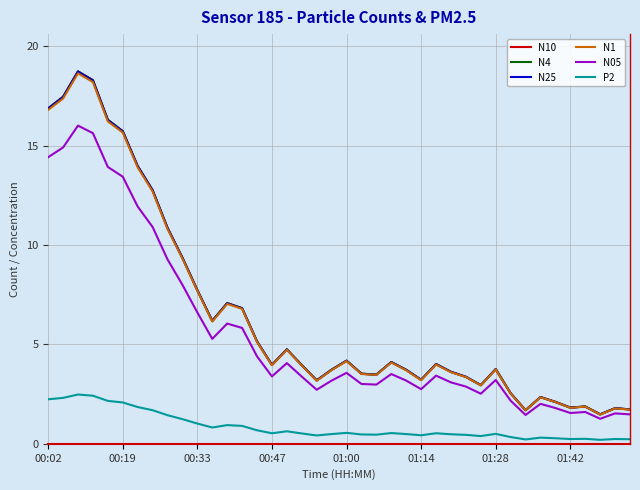

Is this an area chart (filled region under the line)?

No